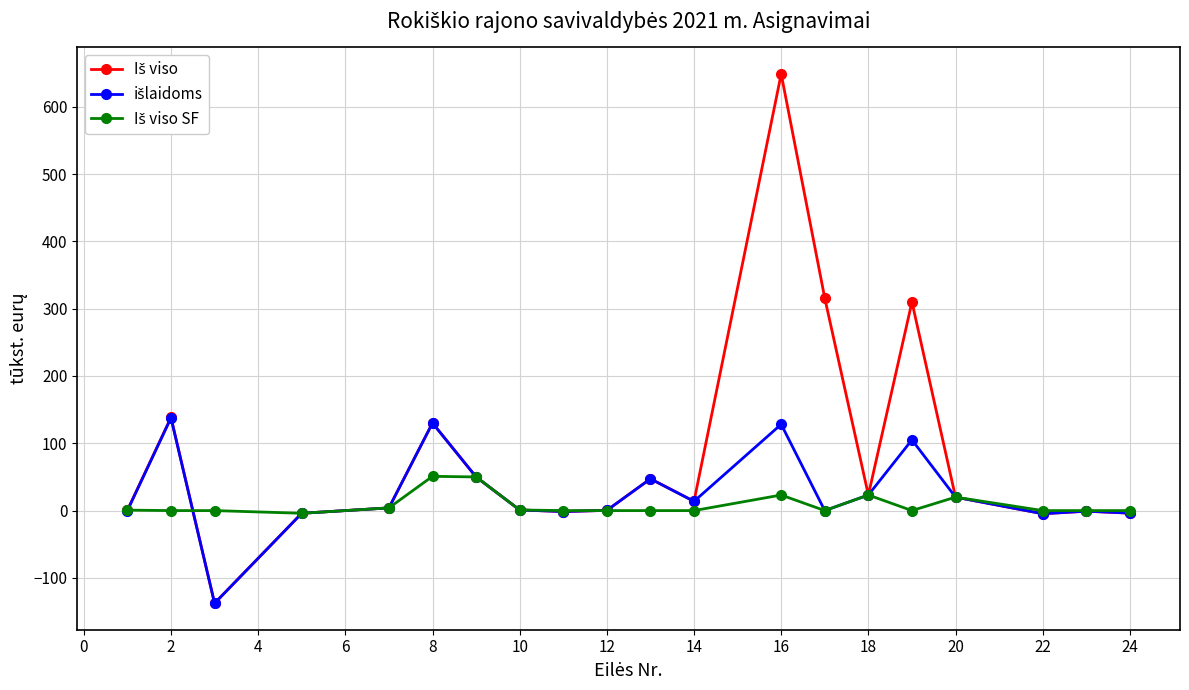

What is the greatest value displayed?

648.8